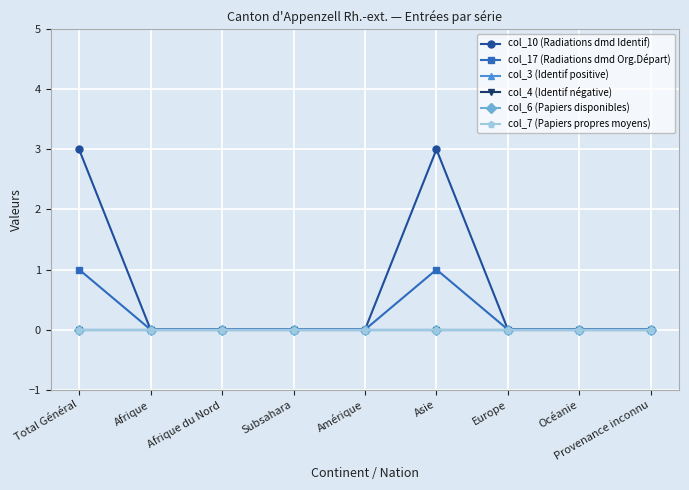

What position from the right is Europe?

3